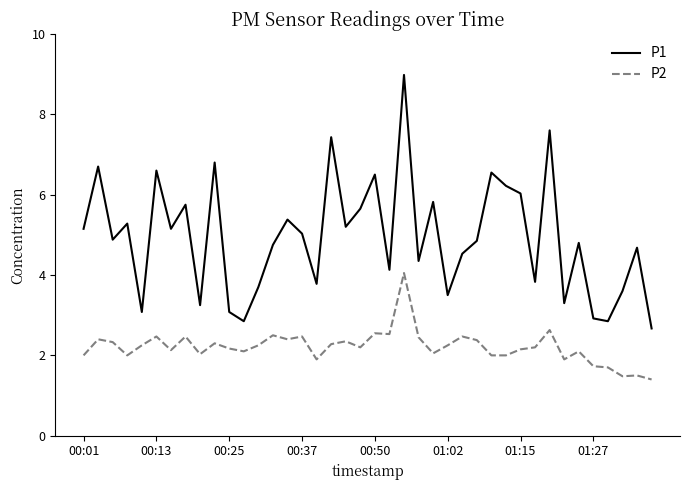

Which series has the largest total across all categories?

P1